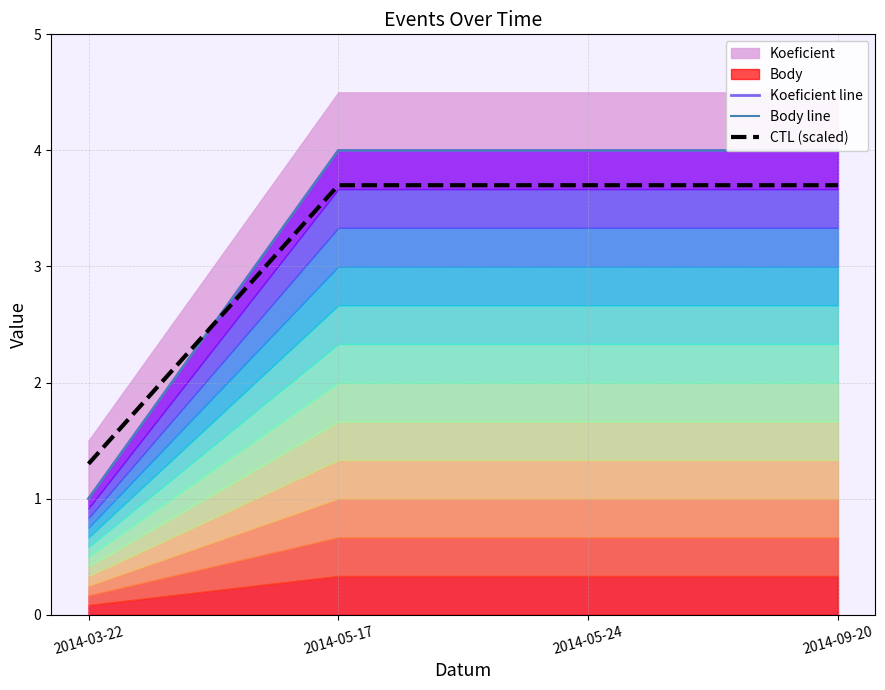

What is the value of the CTL (scaled) point at the 3rd from the left?

3.7